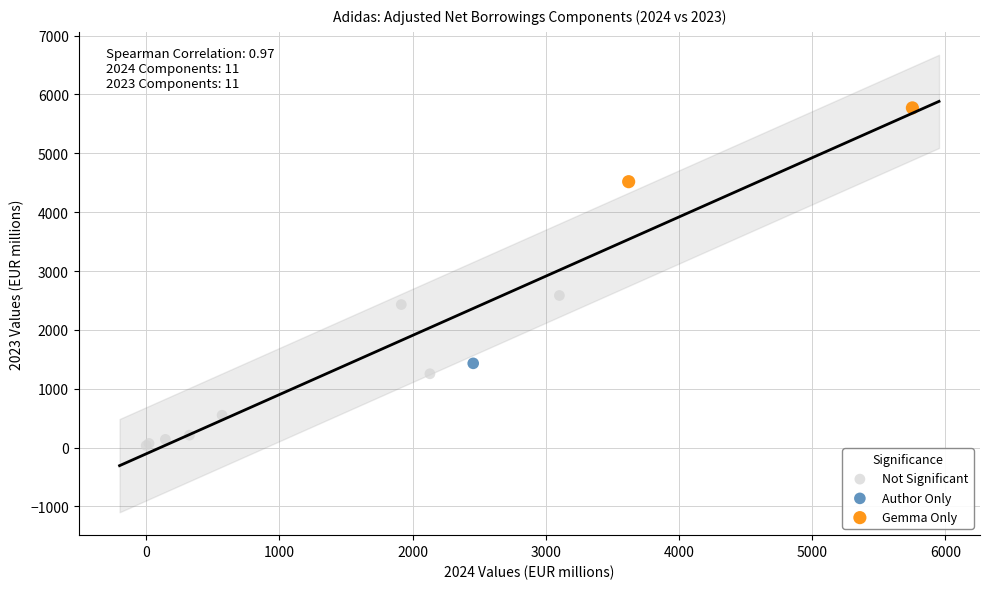

What are all the series names shown in the legend?

Not Significant, Author Only, Gemma Only